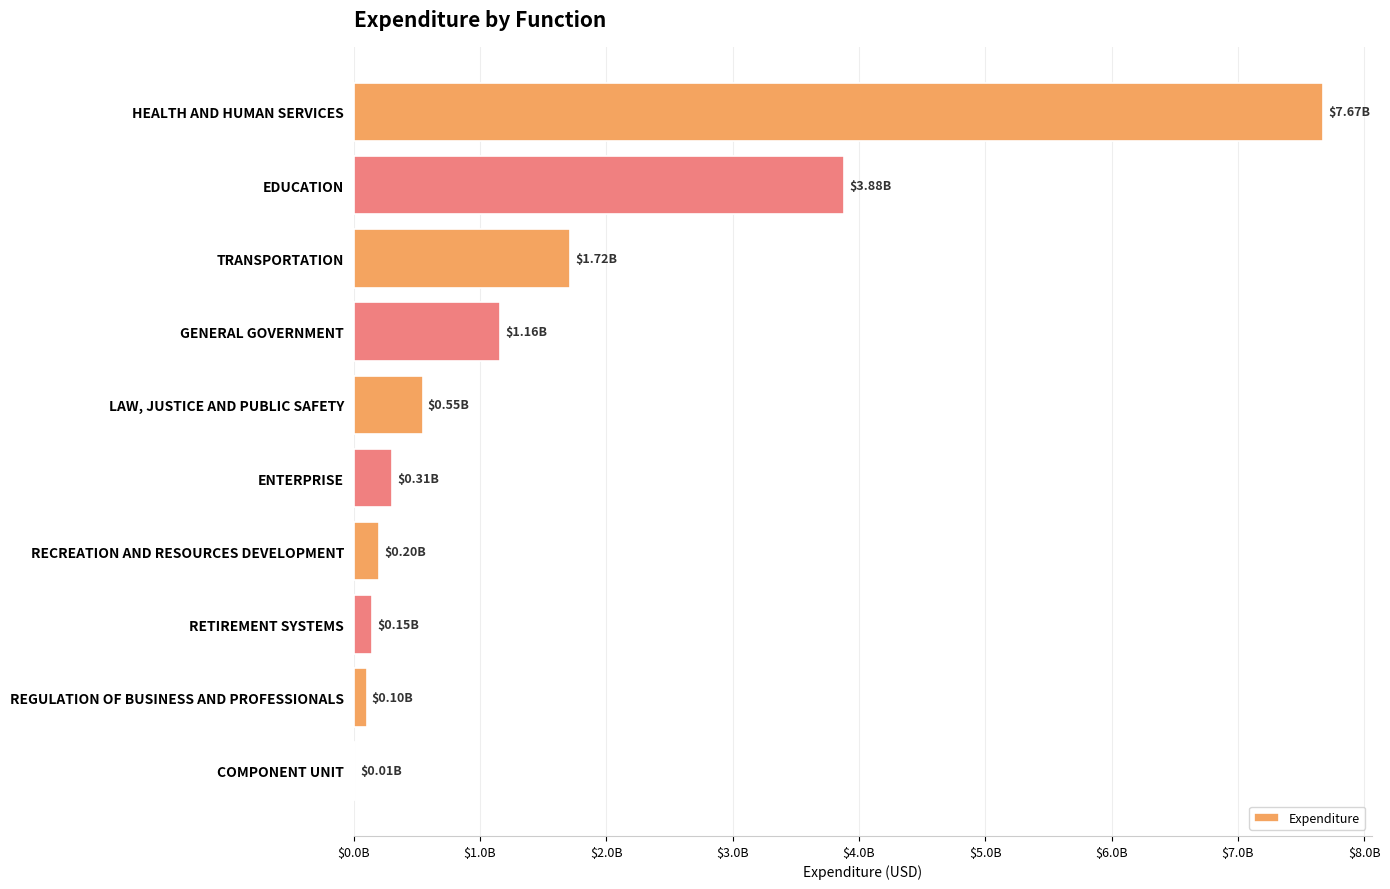

What is the maximum value shown in the chart?

7674417627.9